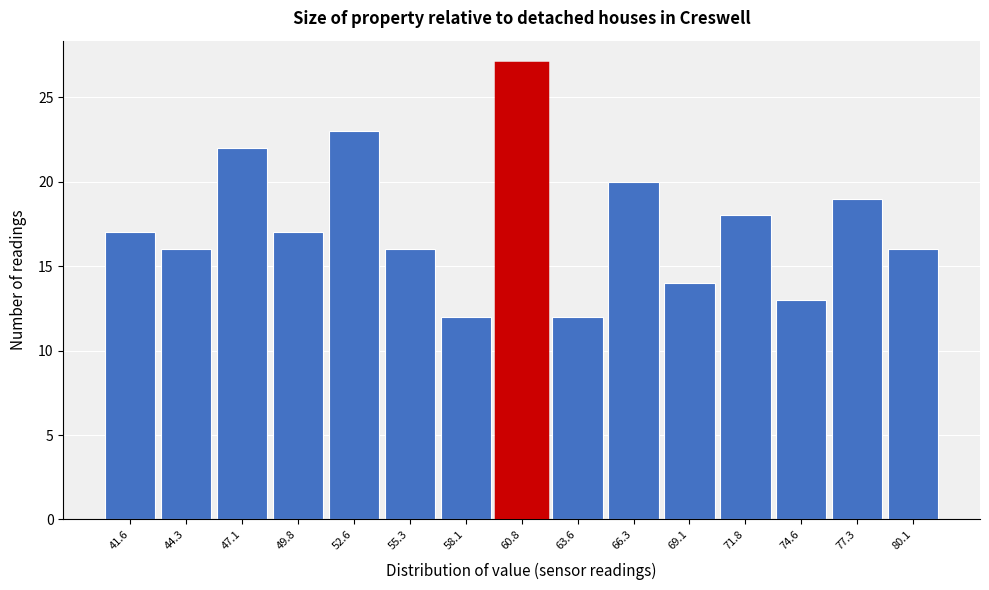

Which range on the x-axis has the tallest bar?

59.5 to 62.0